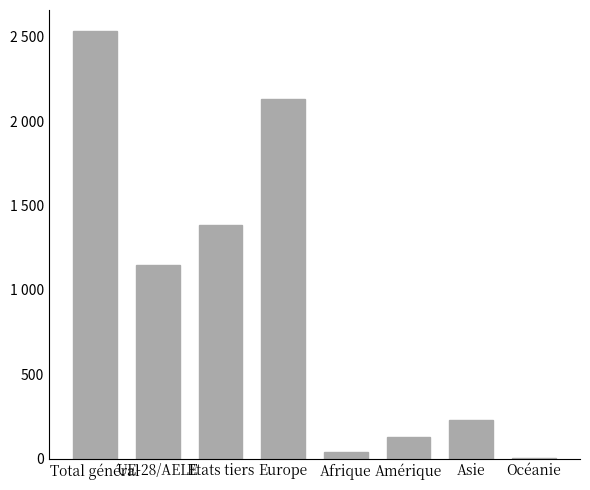

What is the smallest value displayed?

4